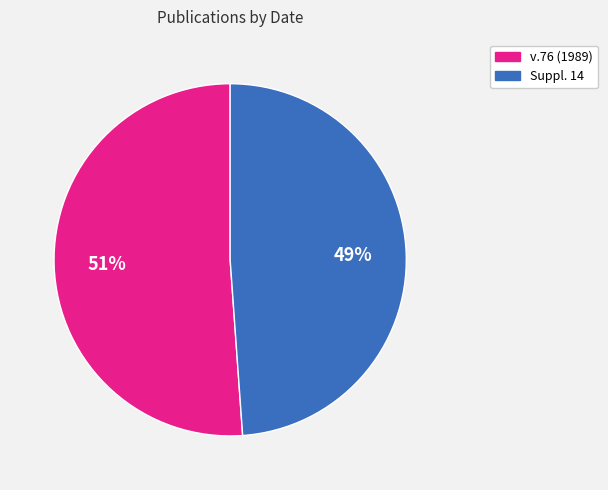

Does any single category account for the majority?

Yes